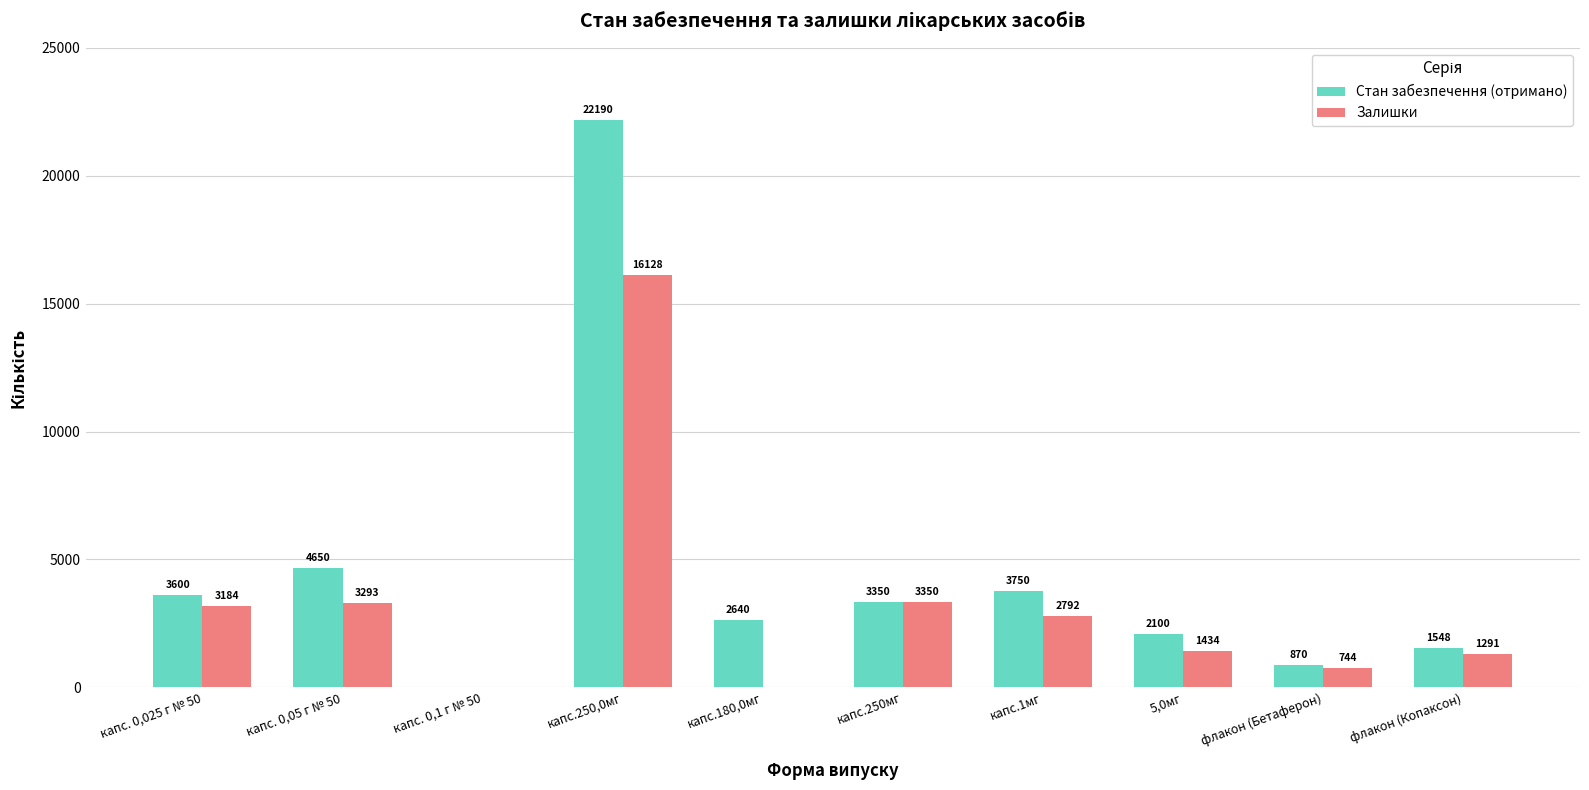

What is the total value across all series at капс.180,0мг?

2640